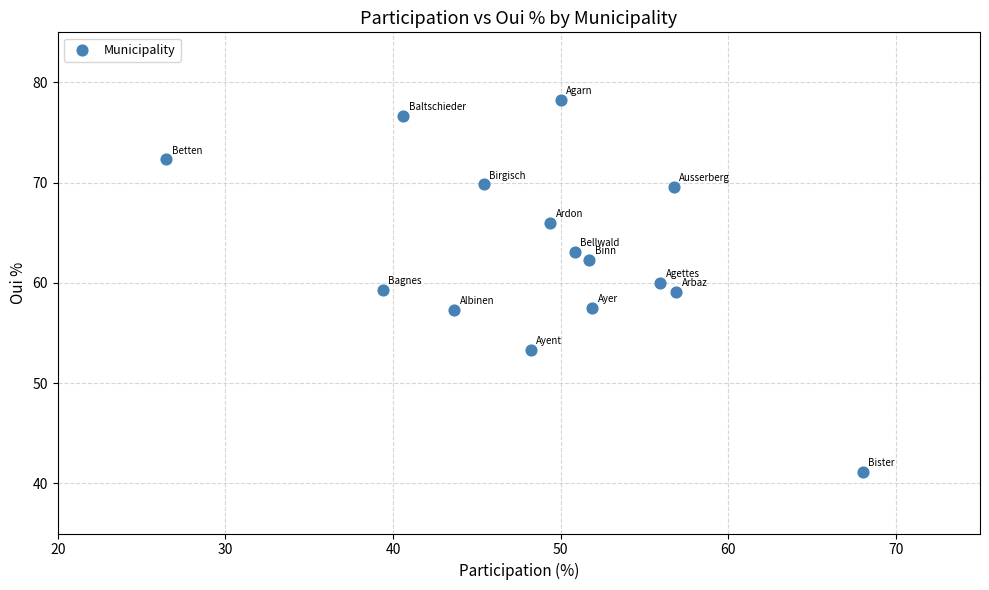

What is the range of Y values (max minus min)?

37.1